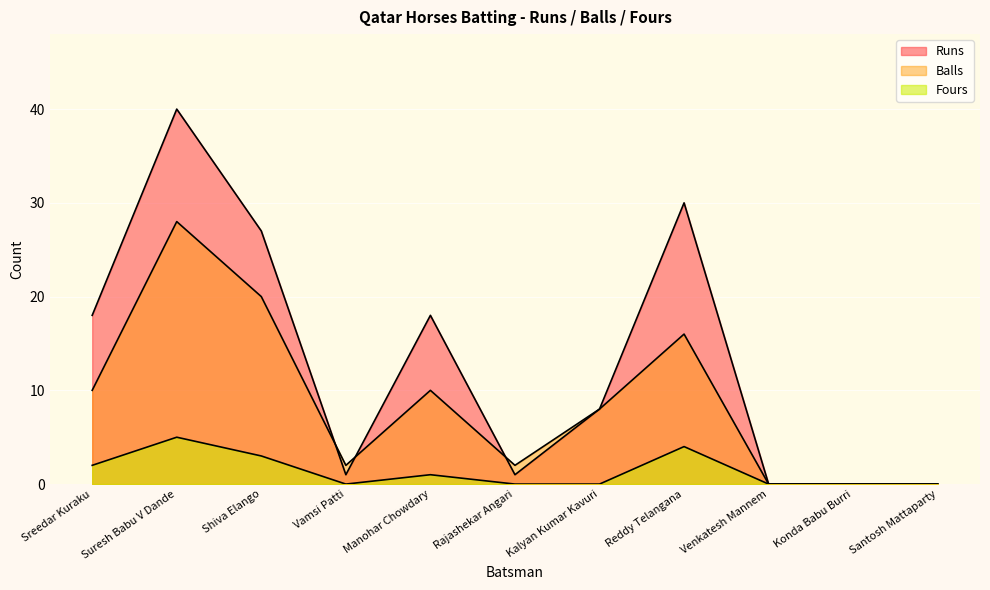

What is the label of the 4th point from the right?

Reddy Telangana